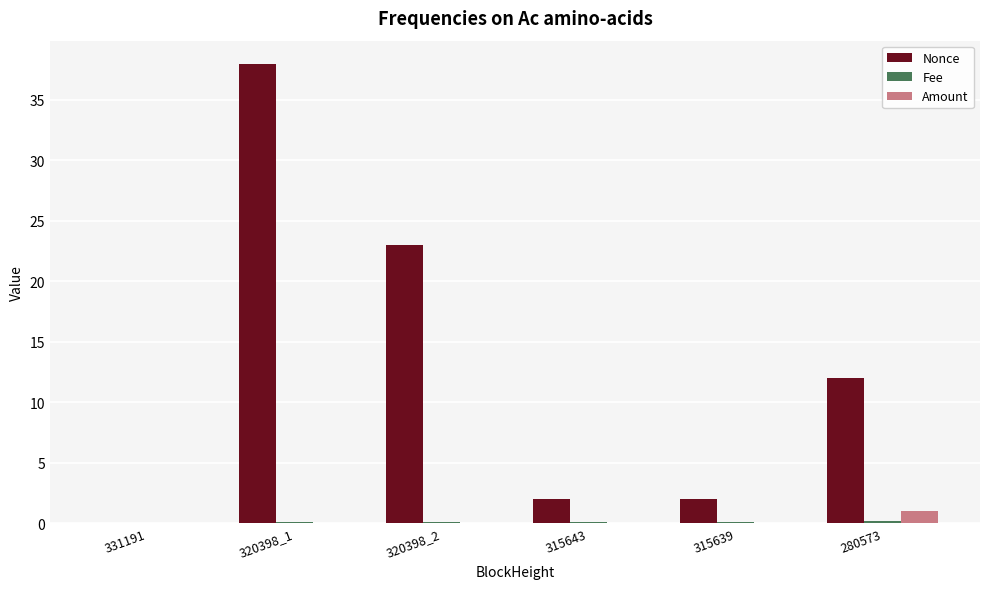

Which series has the largest range (max minus min)?

Nonce